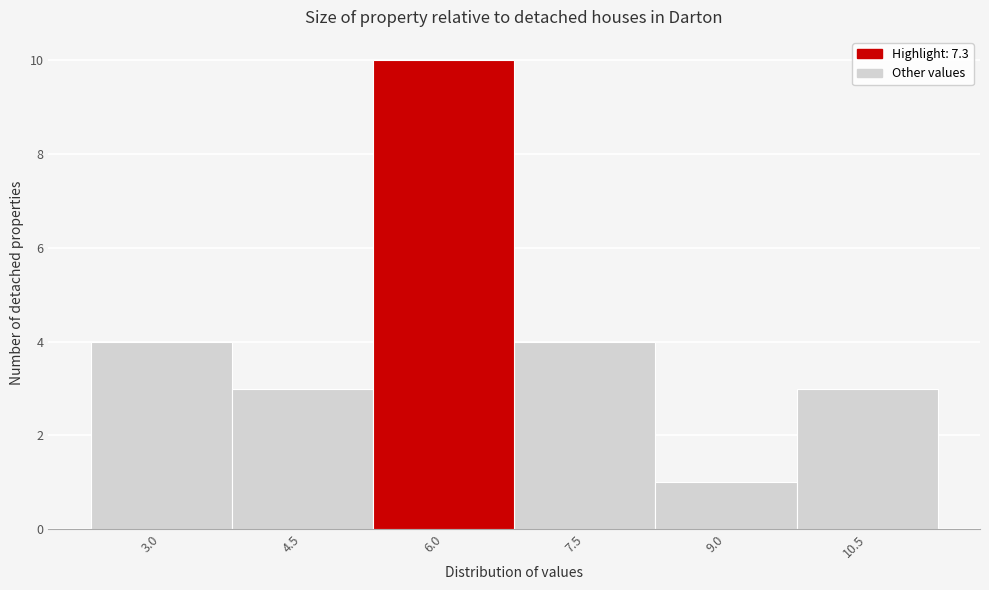

Reading left to right, transcribe all the data shown in this chart.

3.0=4	4.5=3	6.0=10	7.5=4	9.0=1	10.5=3